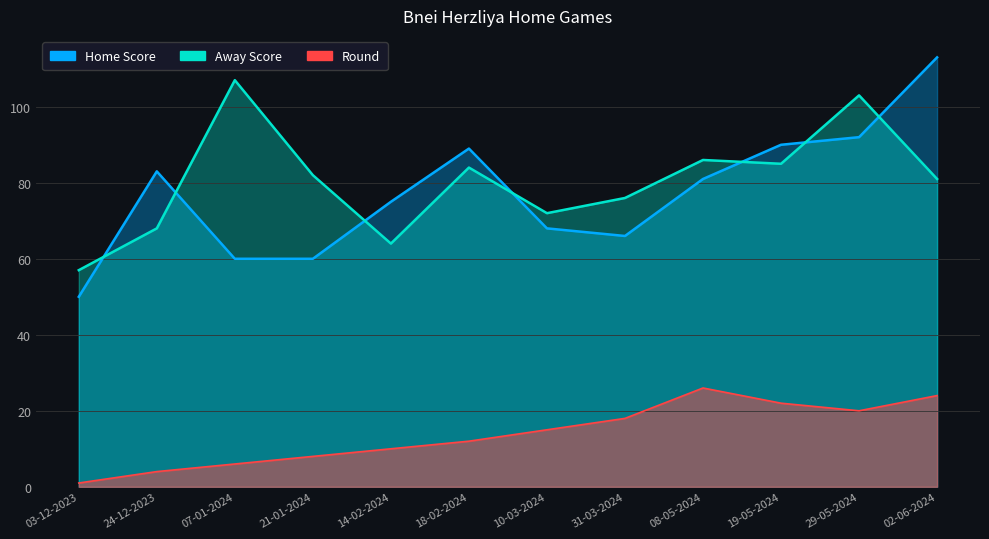

Is it true that Home Score equals 44 at 10-03-2024?

False